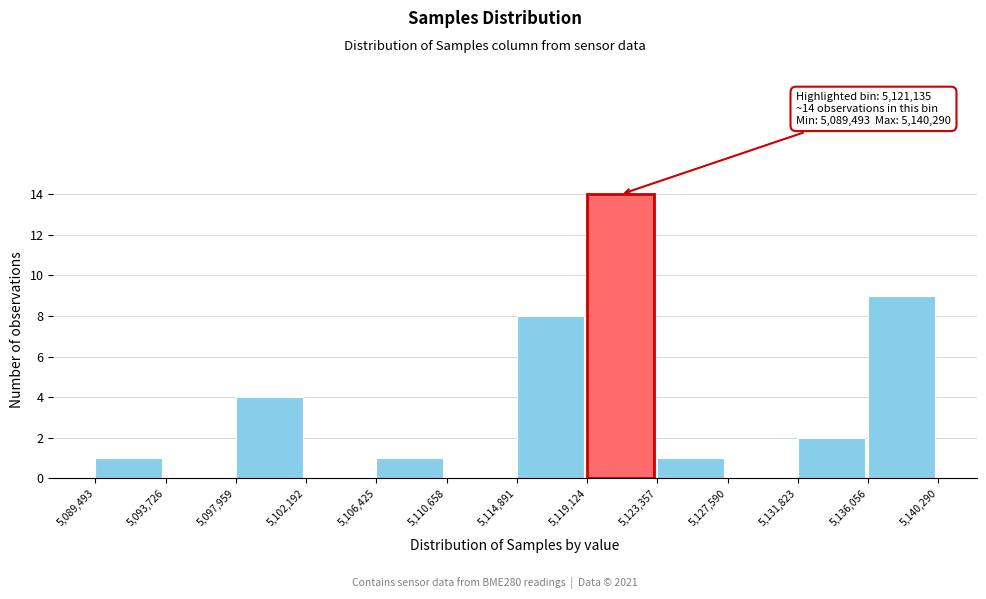

Which range on the x-axis has the tallest bar?

5,119,124 to 5,123,357